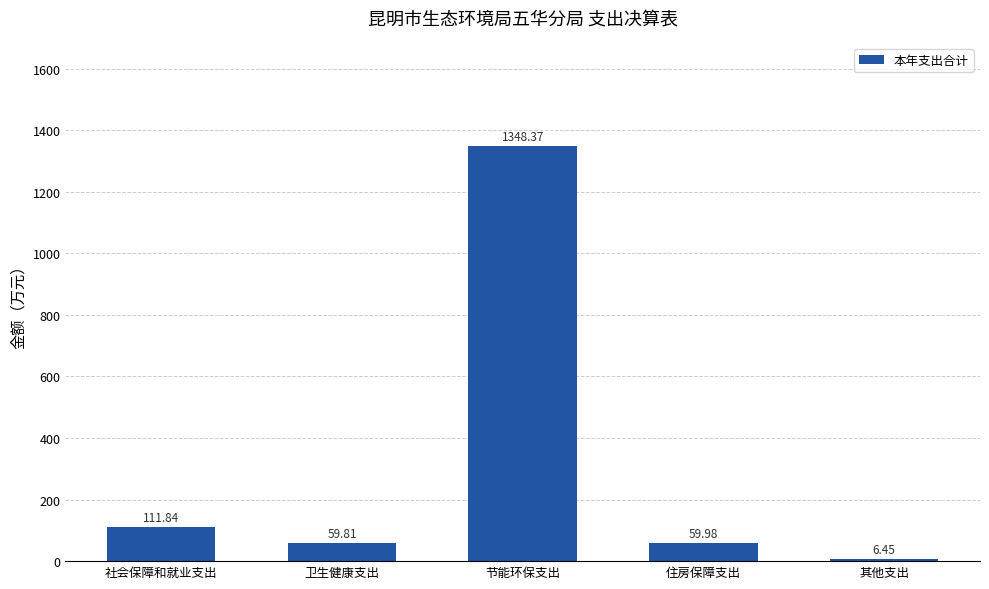

What is the ratio of the value at 卫生健康支出 to the value at 社会保障和就业支出?

0.5